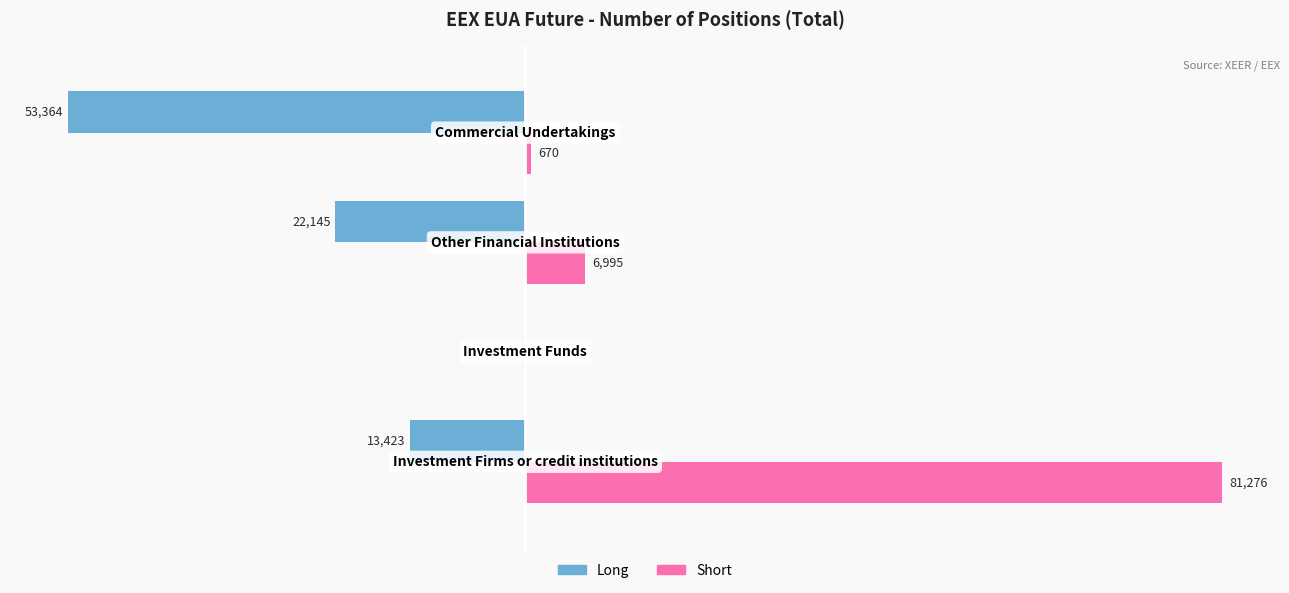

Which series has the largest total across all categories?

Short